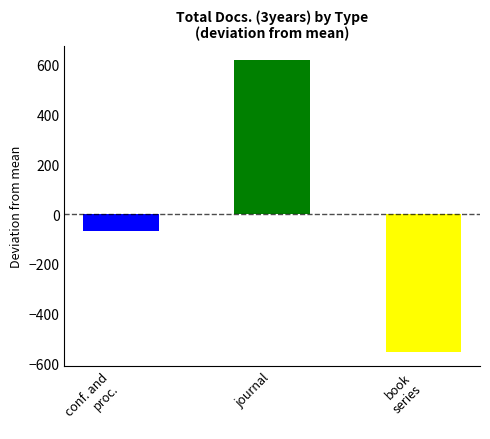

Reading left to right, extract all data points from this chart.

conf. and
proc.=-66.3	journal=618.7	book
series=-552.3